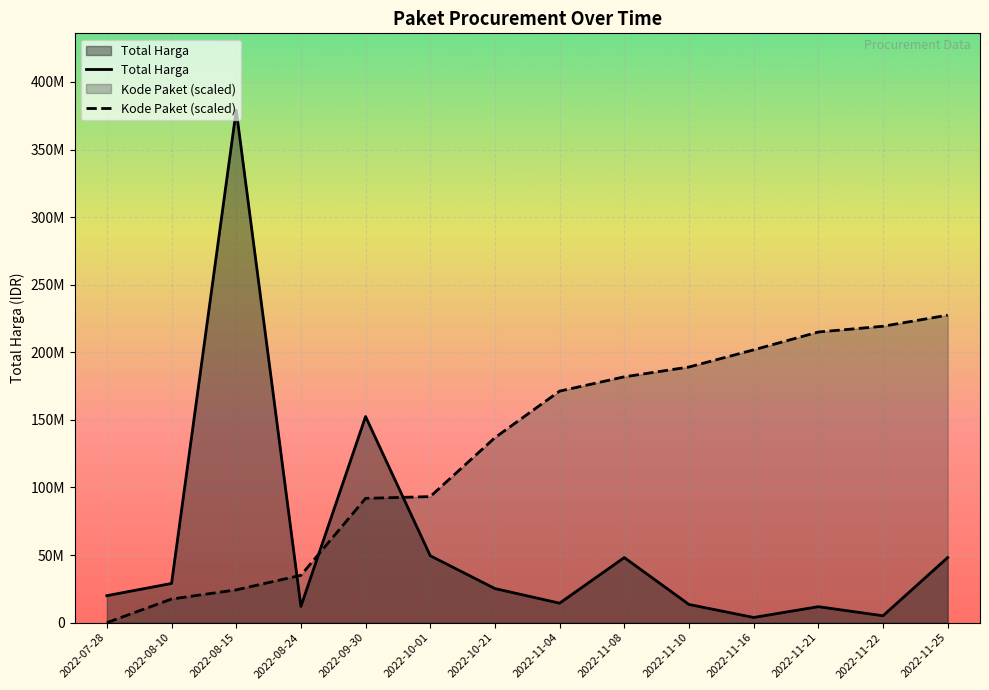

Read the Total Harga value at 2022-08-15.

379075000.0